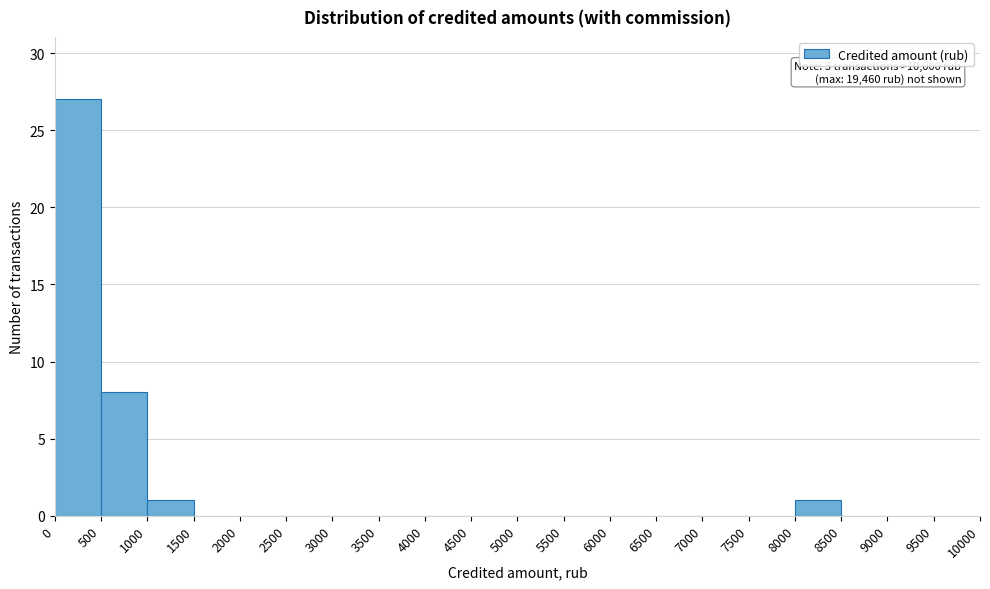

Which range on the x-axis has the tallest bar?

0 to 500